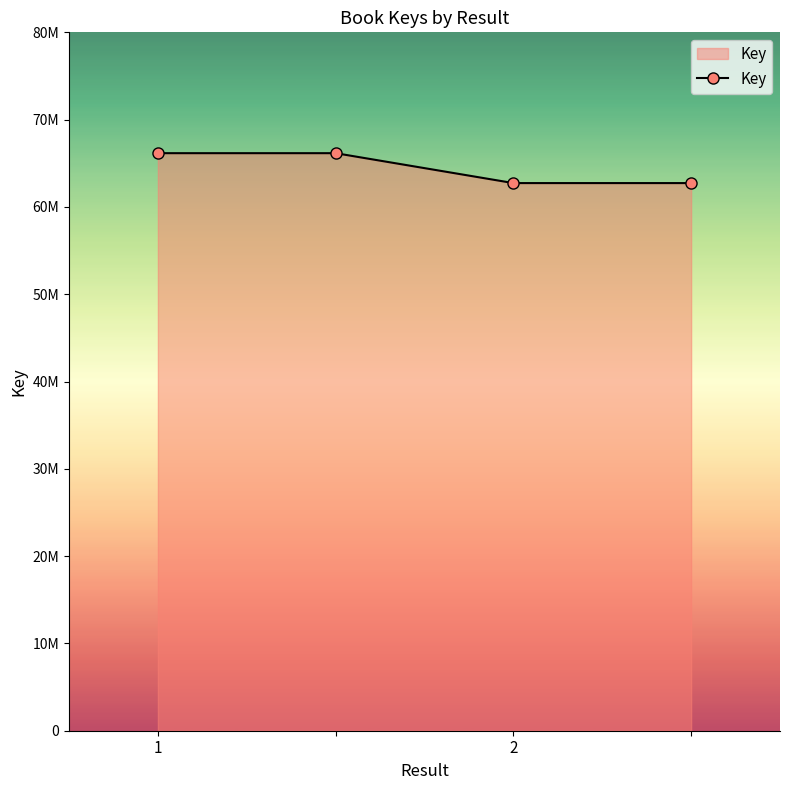

Does the chart have visible grid lines?

No